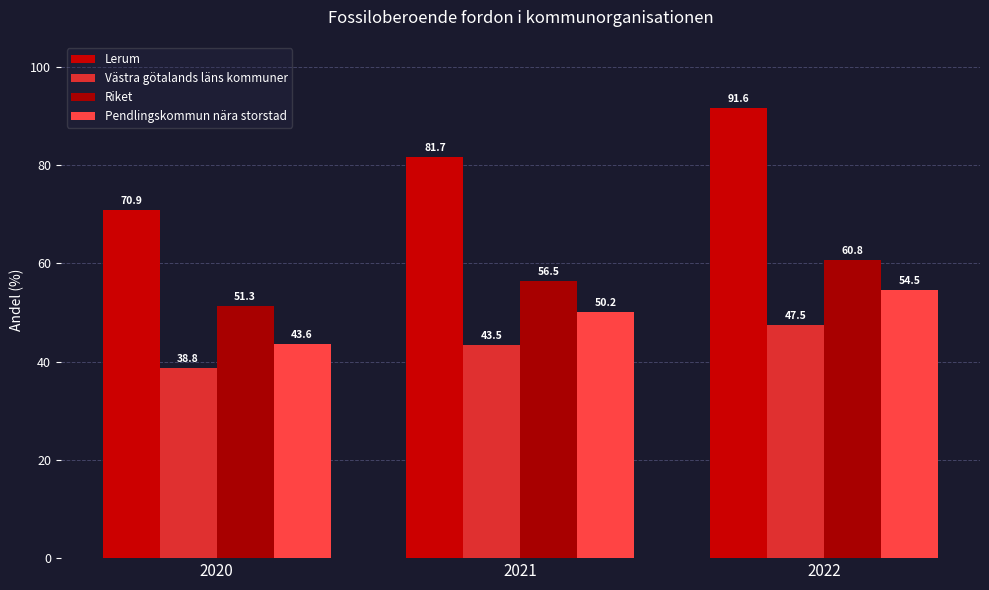

At which label does Pendlingskommun nära storstad first exceed 50?

2021